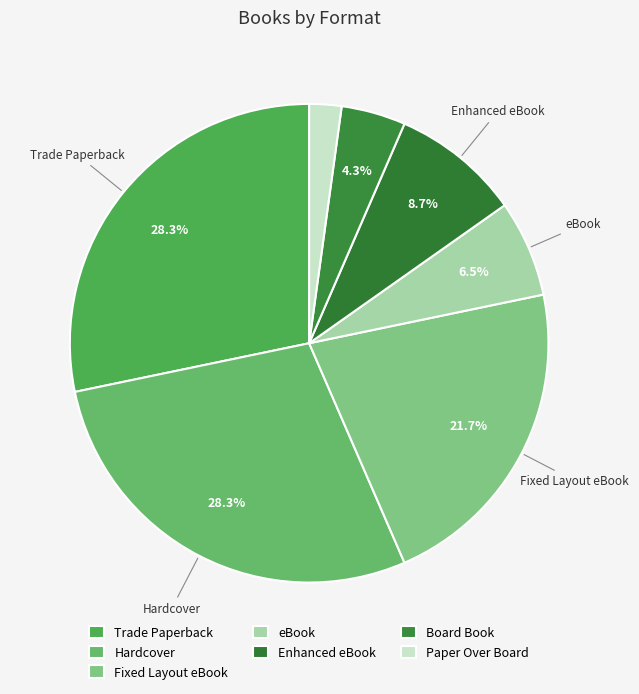

Is the sum of Fixed Layout eBook and Board Book greater than half?

No